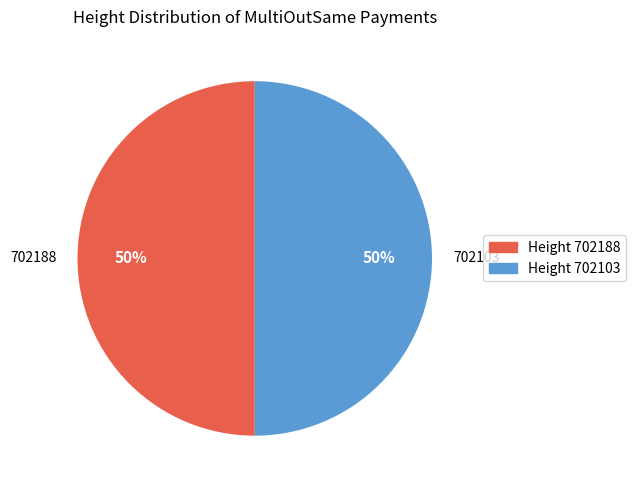

Combined, do Height 702188 and Height 702103 account for over 50%?

Yes